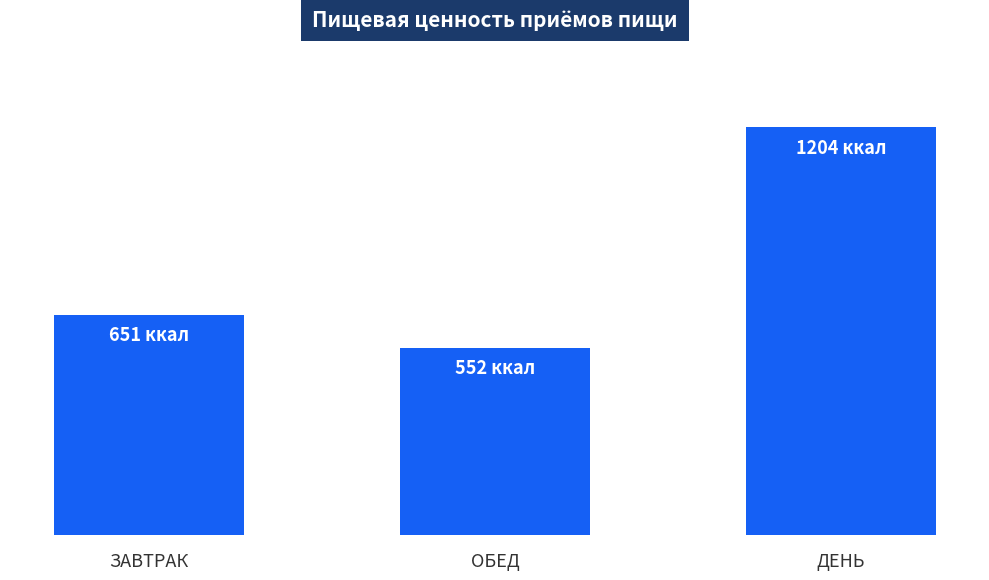

Are the bars grouped side by side (vs. stacked)?

No